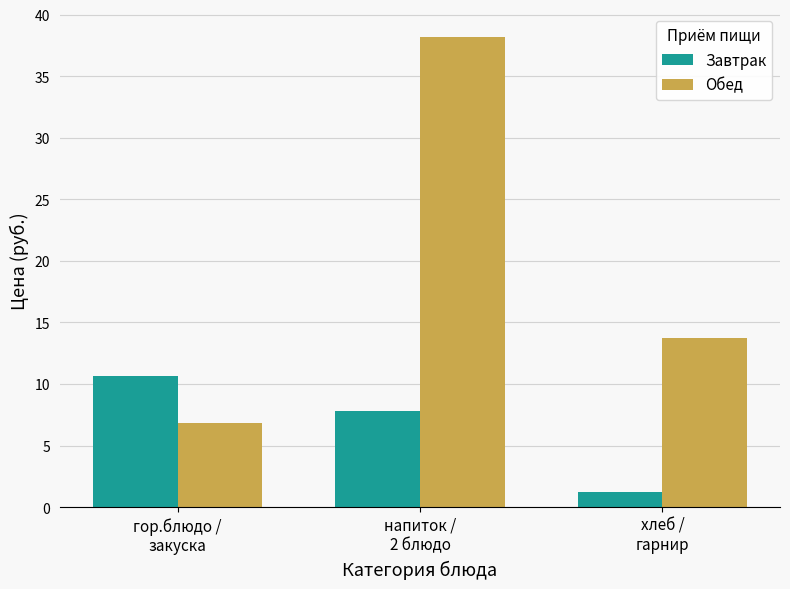

The value of Завтрак at гор.блюдо /
закуска is 10.7. True or false?

True